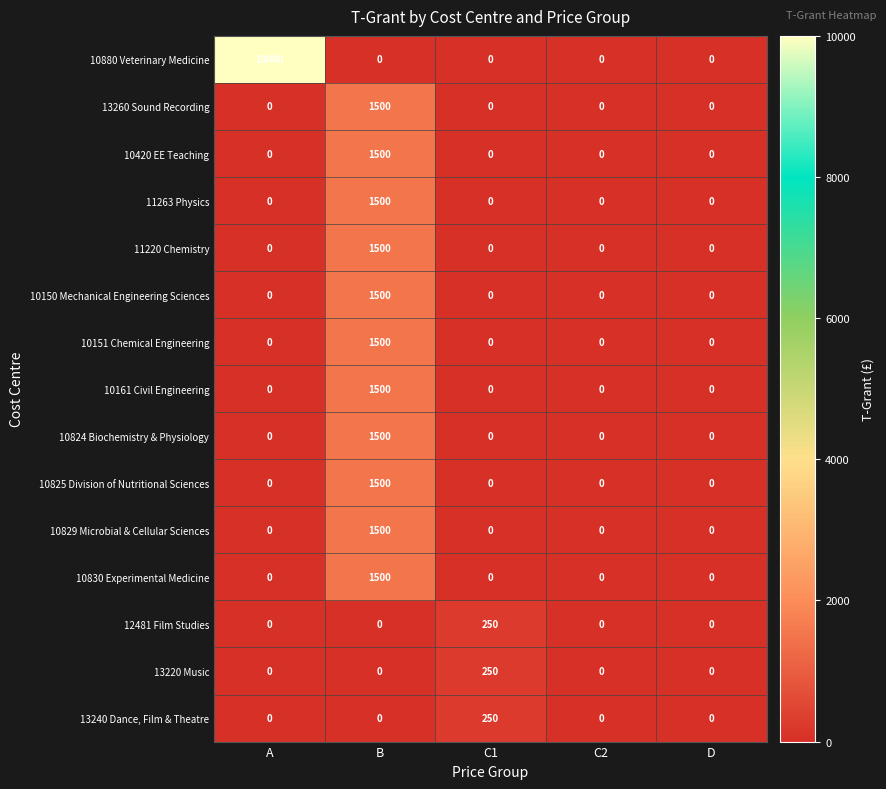

Count the number of categories in the chart.

5